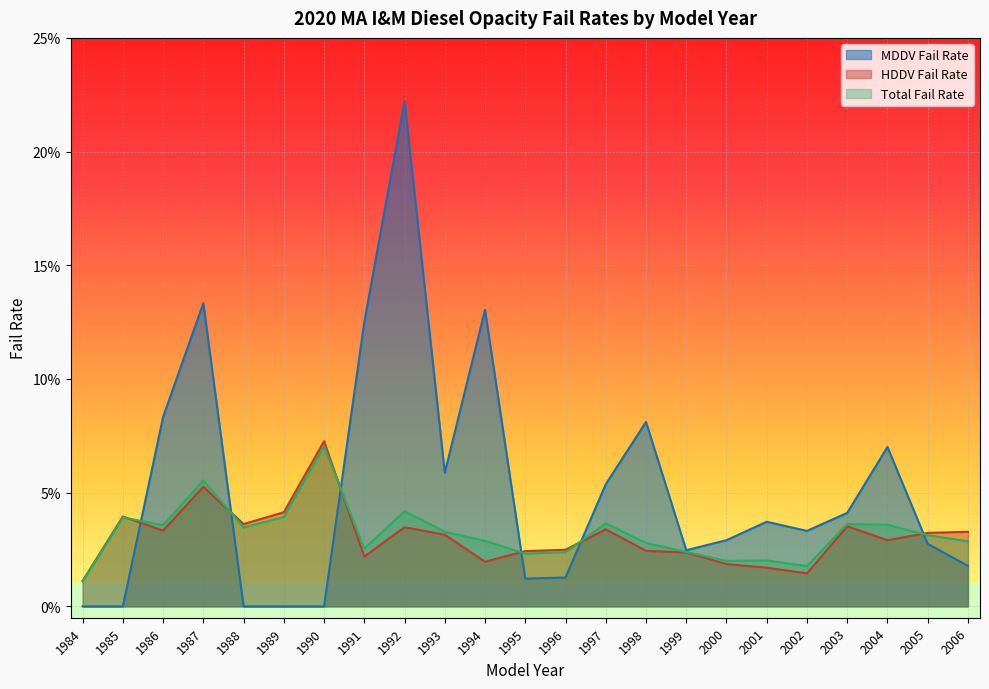

How many lines are shown in the chart?

3